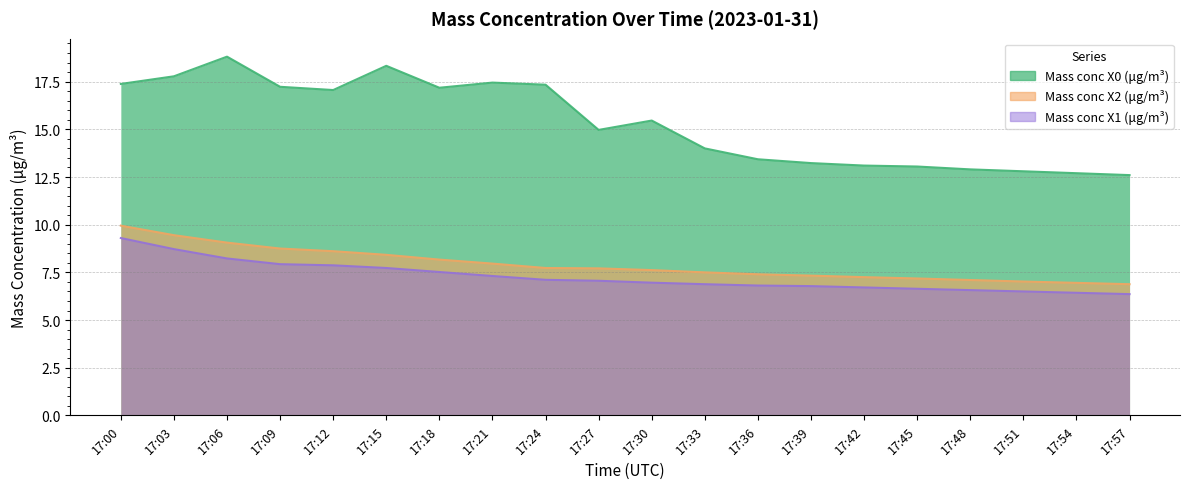

Reading left to right, transcribe all the data shown in this chart.

Mass conc X0 (μg/m³): 17:00=17.4	17:03=17.8	17:06=18.8	17:09=17.2	17:12=17.1	17:15=18.3	17:18=17.2	17:21=17.4	17:24=17.3	17:27=15.0	17:30=15.5	17:33=14.0	17:36=13.4	17:39=13.2	17:42=13.1	17:45=13.1	17:48=12.9	17:51=12.8	17:54=12.7	17:57=12.6
Mass conc X2 (μg/m³): 17:00=9.9	17:03=9.4	17:06=9.1	17:09=8.8	17:12=8.6	17:15=8.4	17:18=8.2	17:21=8.0	17:24=7.7	17:27=7.7	17:30=7.6	17:33=7.5	17:36=7.4	17:39=7.3	17:42=7.2	17:45=7.2	17:48=7.1	17:51=7.0	17:54=7.0	17:57=6.9
Mass conc X1 (μg/m³): 17:00=9.3	17:03=8.7	17:06=8.2	17:09=7.9	17:12=7.9	17:15=7.7	17:18=7.5	17:21=7.3	17:24=7.1	17:27=7.1	17:30=7.0	17:33=6.9	17:36=6.8	17:39=6.8	17:42=6.7	17:45=6.6	17:48=6.6	17:51=6.5	17:54=6.4	17:57=6.4